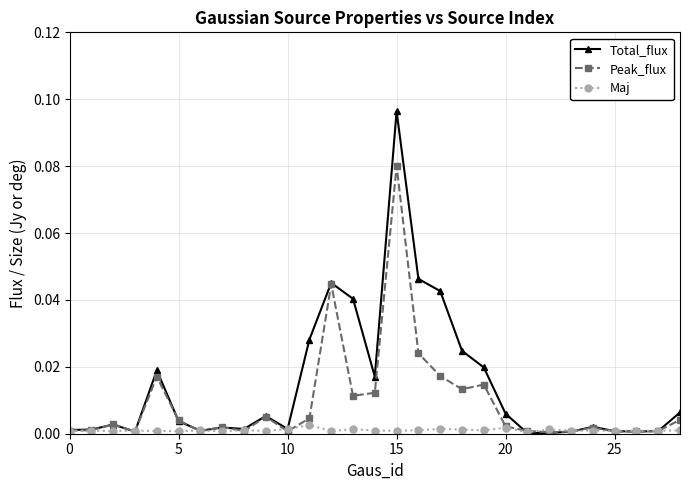

Which series has the largest range (max minus min)?

Total_flux